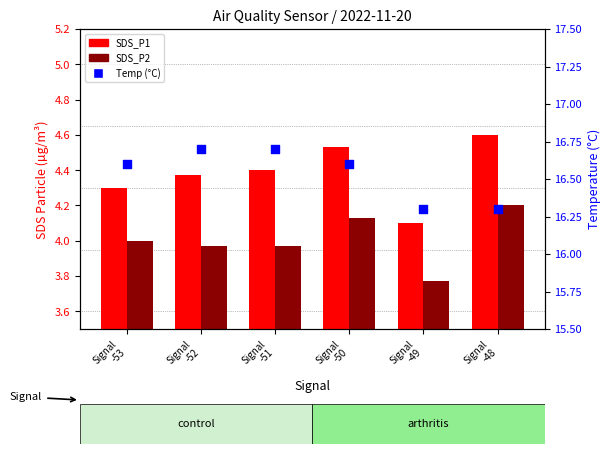

Which series reaches the minimum Y coordinate?

SDS_P2